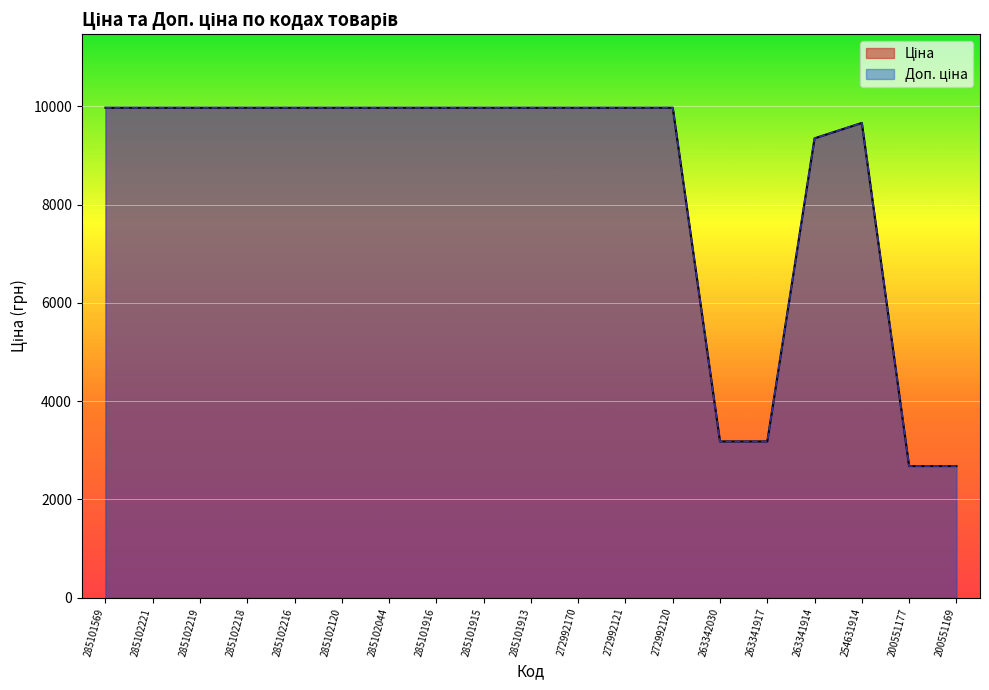

What is the total value across all series at 272992121?

19950.0